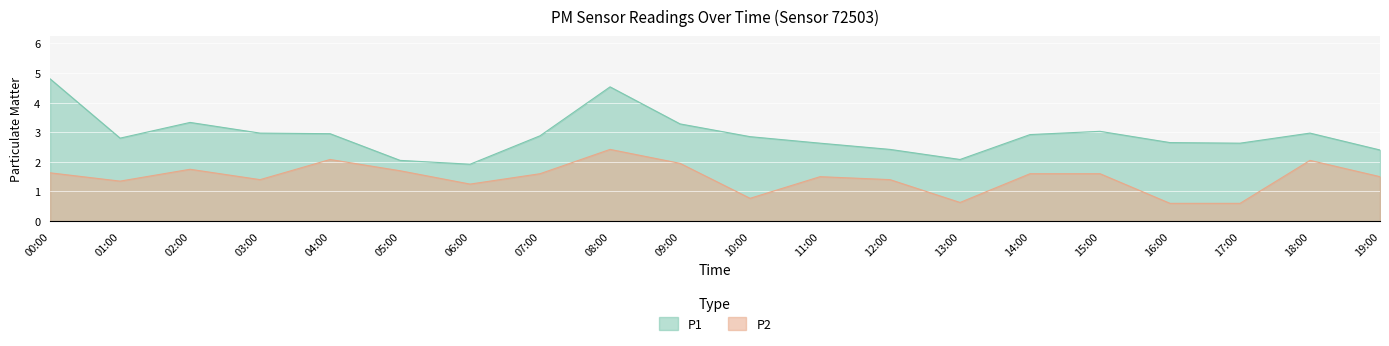

True or false: P2 has a value of 1.6 at 00:00.

True